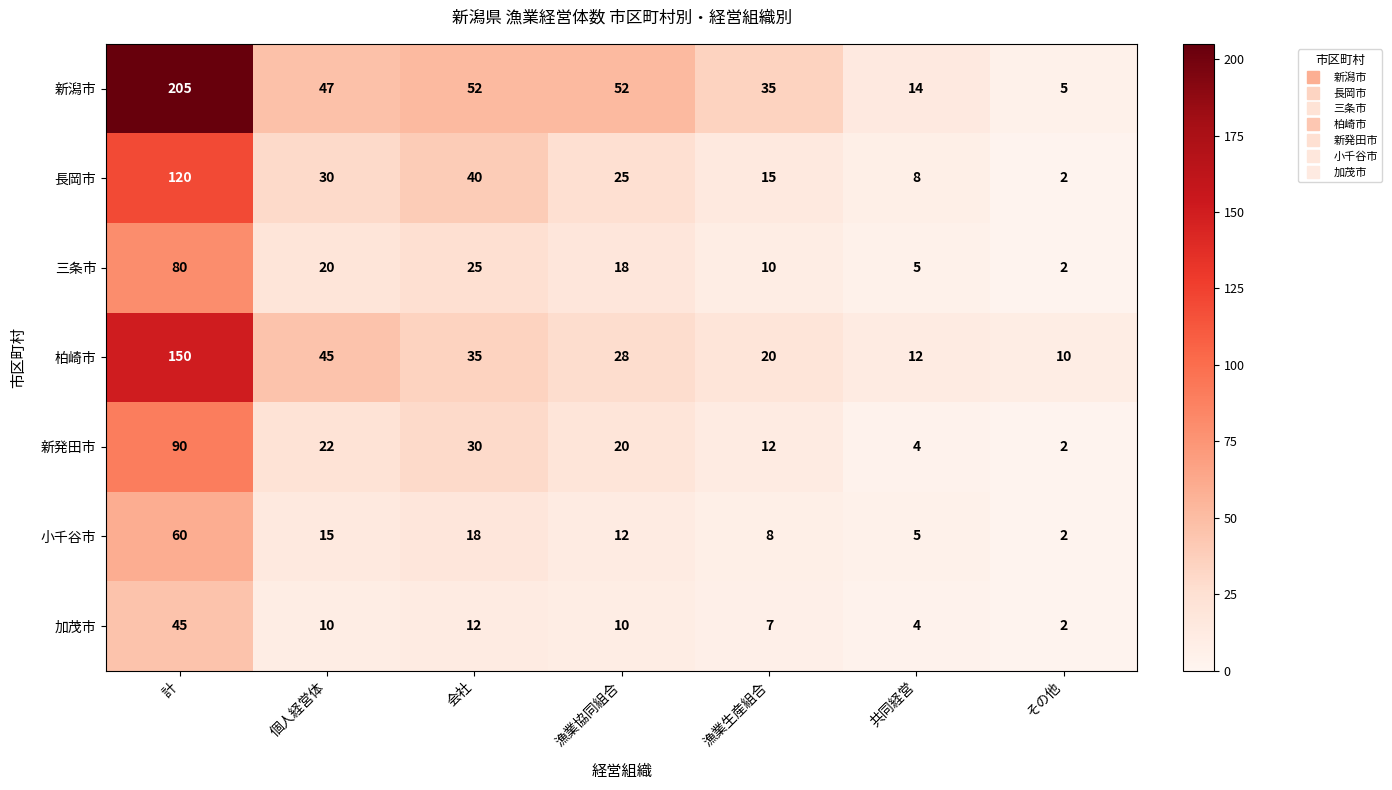

What is the smallest value displayed?

2